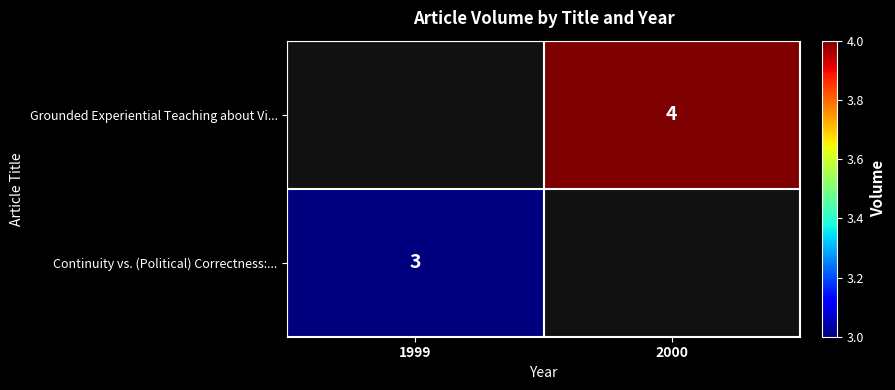

True or false: Continuity vs. (Political) Correctness:... has a value of 4 at 1999.

False